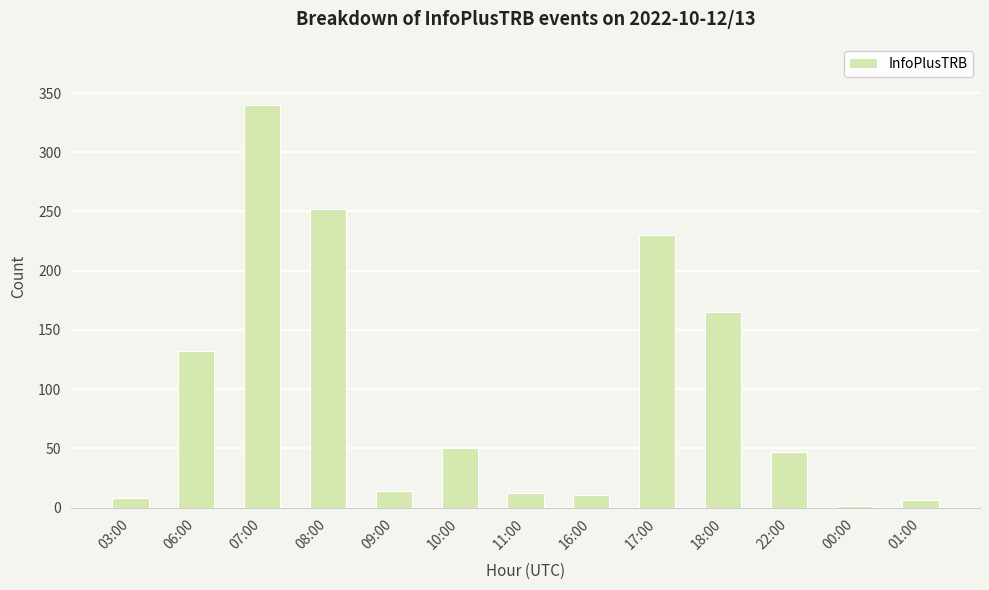

What is the sum of all values?

1268